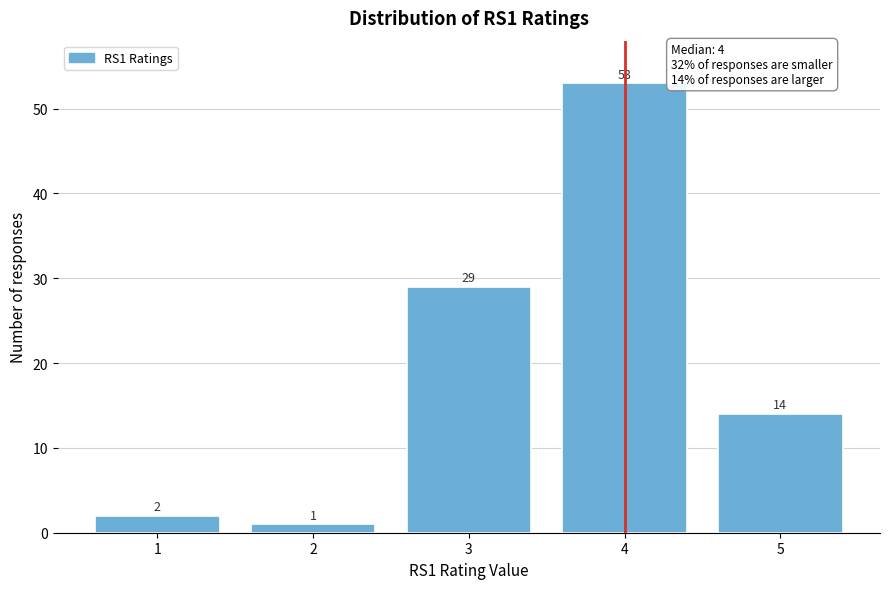

Reading left to right, list every bar in this chart as the range it spans on the x-axis followed by its height.

0.5 to 1.5: 2
1.5 to 2.5: 1
2.5 to 3.5: 29
3.5 to 4.5: 53
4.5 to 5.5: 14